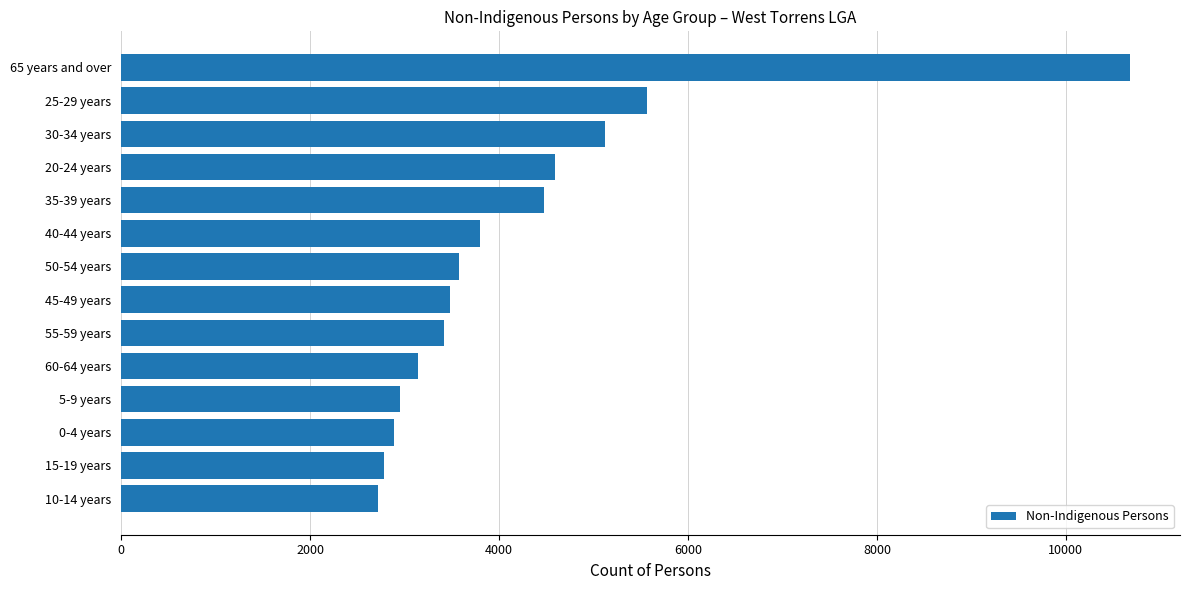

At which category does the chart reach its peak across all series?

65 years and over